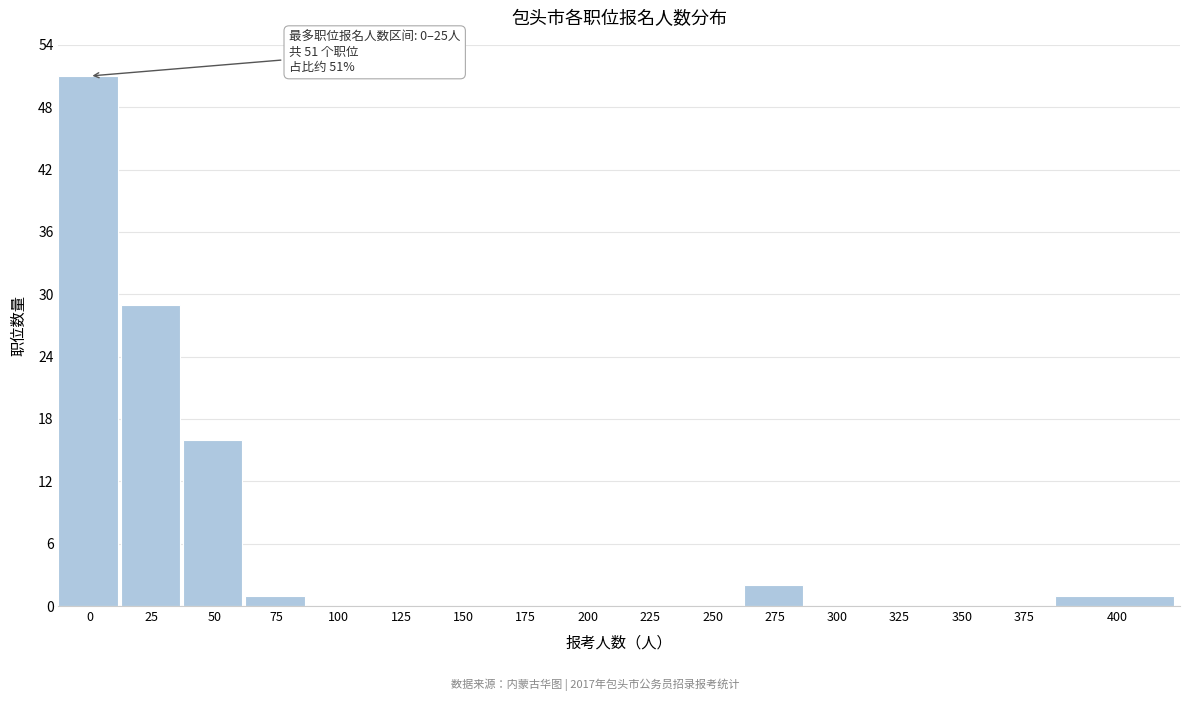

Reading left to right, extract all data points from this chart.

0=51	25=29	50=16	75=1	100=0	125=0	150=0	175=0	200=0	225=0	250=0	275=2	300=0	325=0	350=0	375=0	400=1